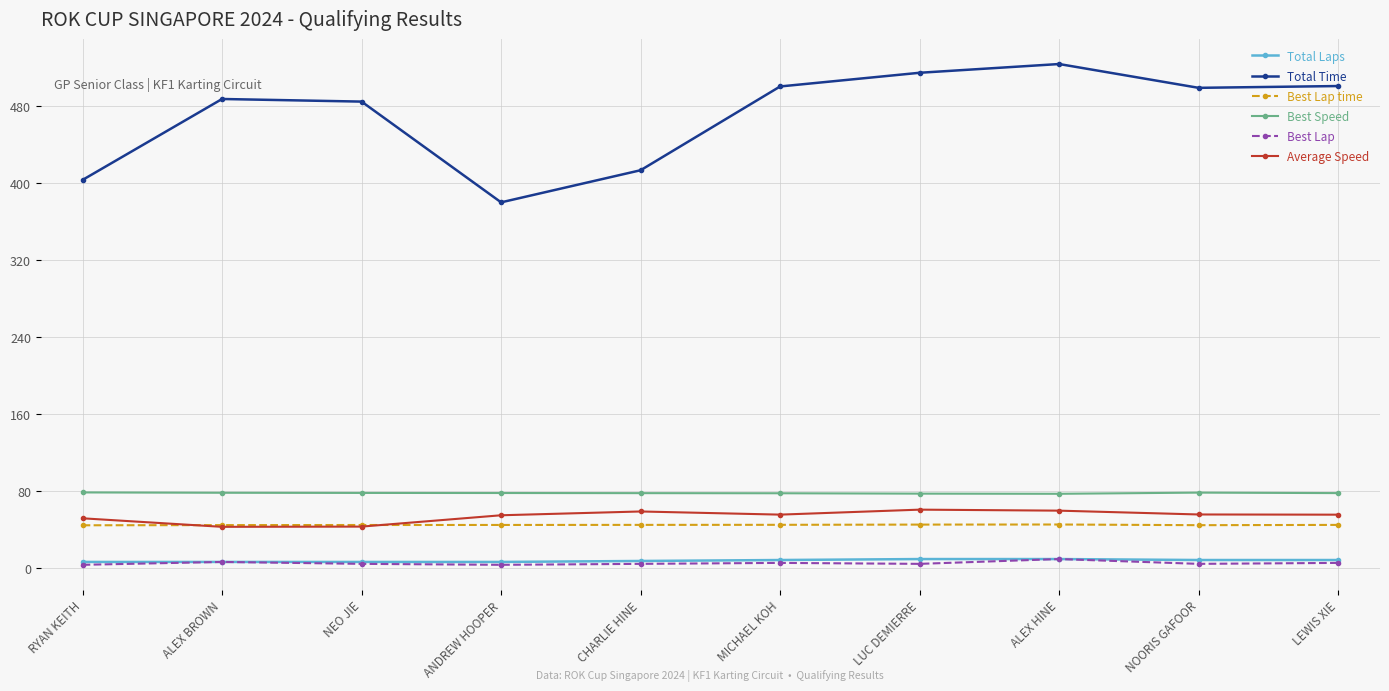

What is the value of the Total Laps point at the 10th from the left?

8.0